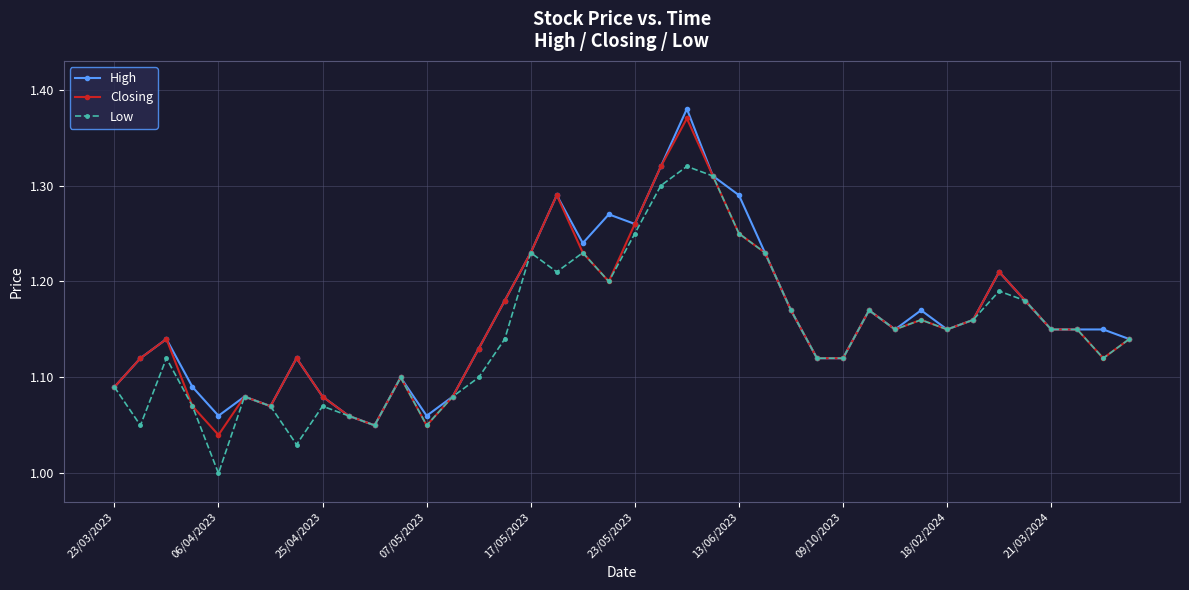

True or false: High has more than 1 interior local peaks.

True